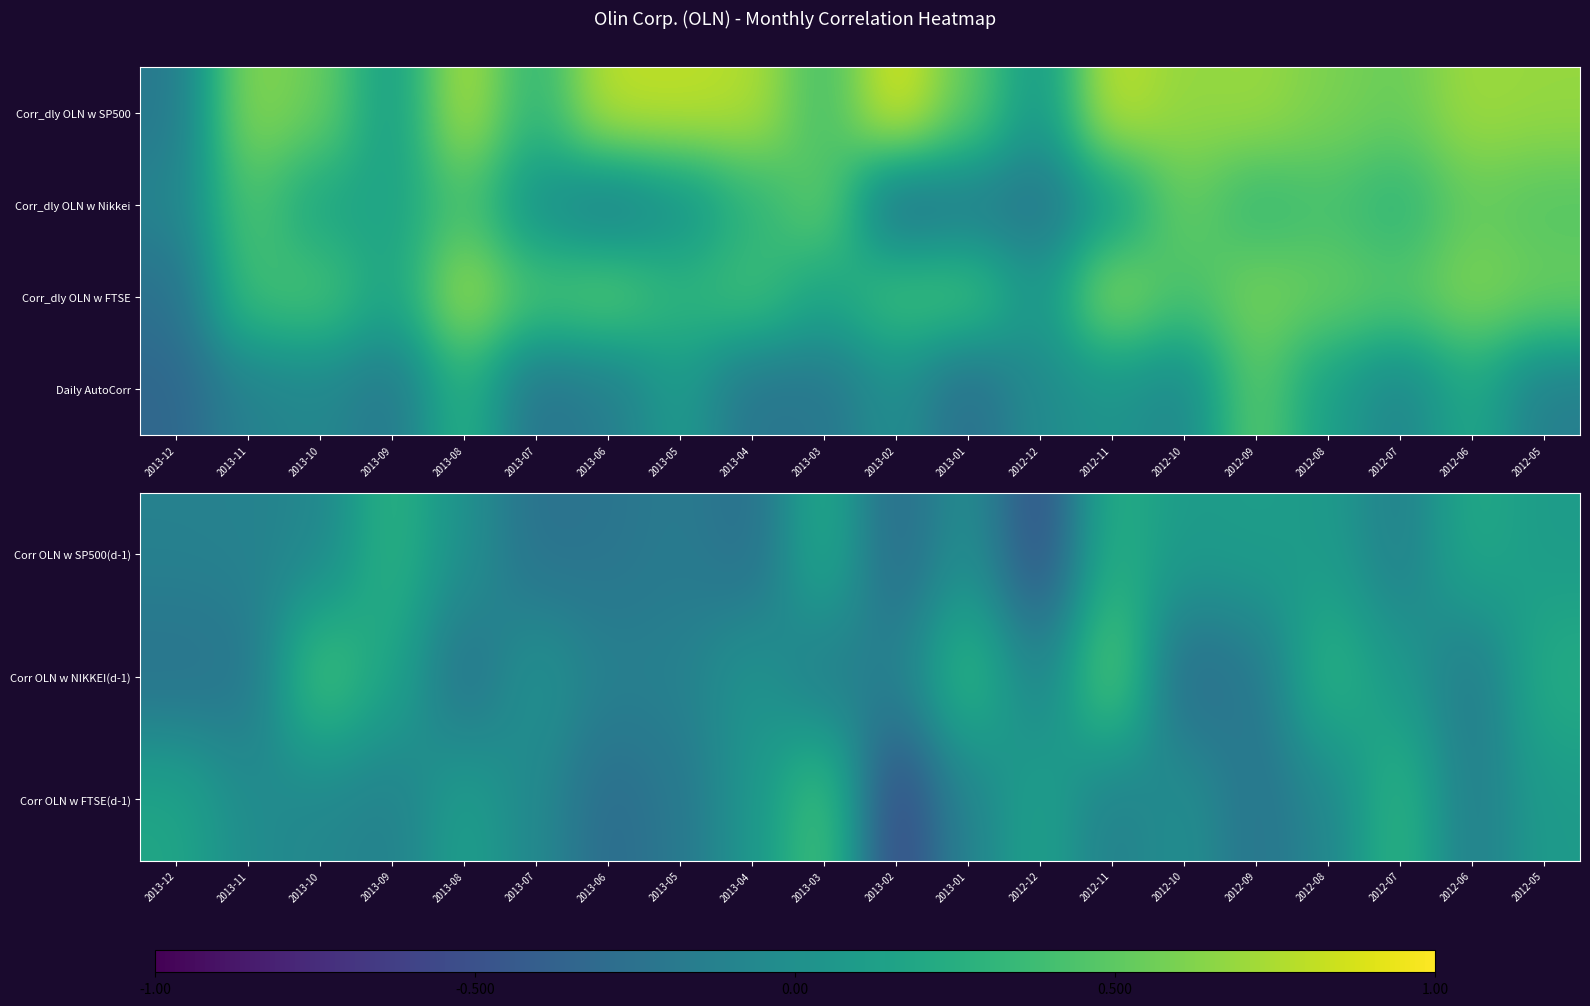

At which label does Corr OLN w NIKKEI(d-1) reach its minimum?

2012-10